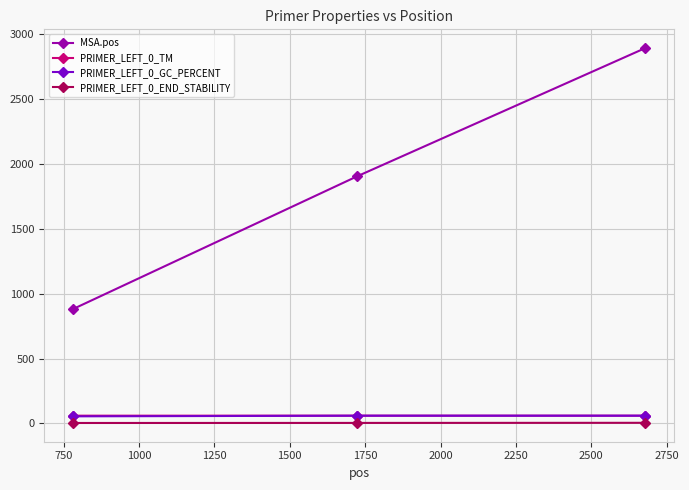

Which series has the widest spread of values?

MSA.pos